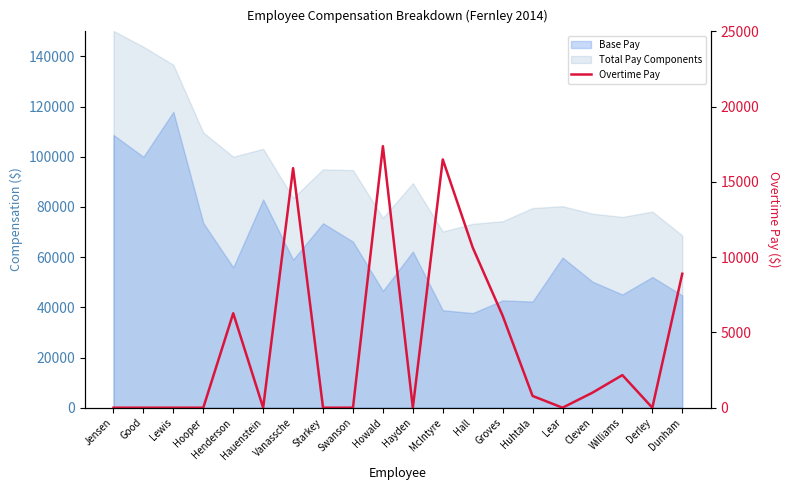

How many lines are shown in the chart?

1